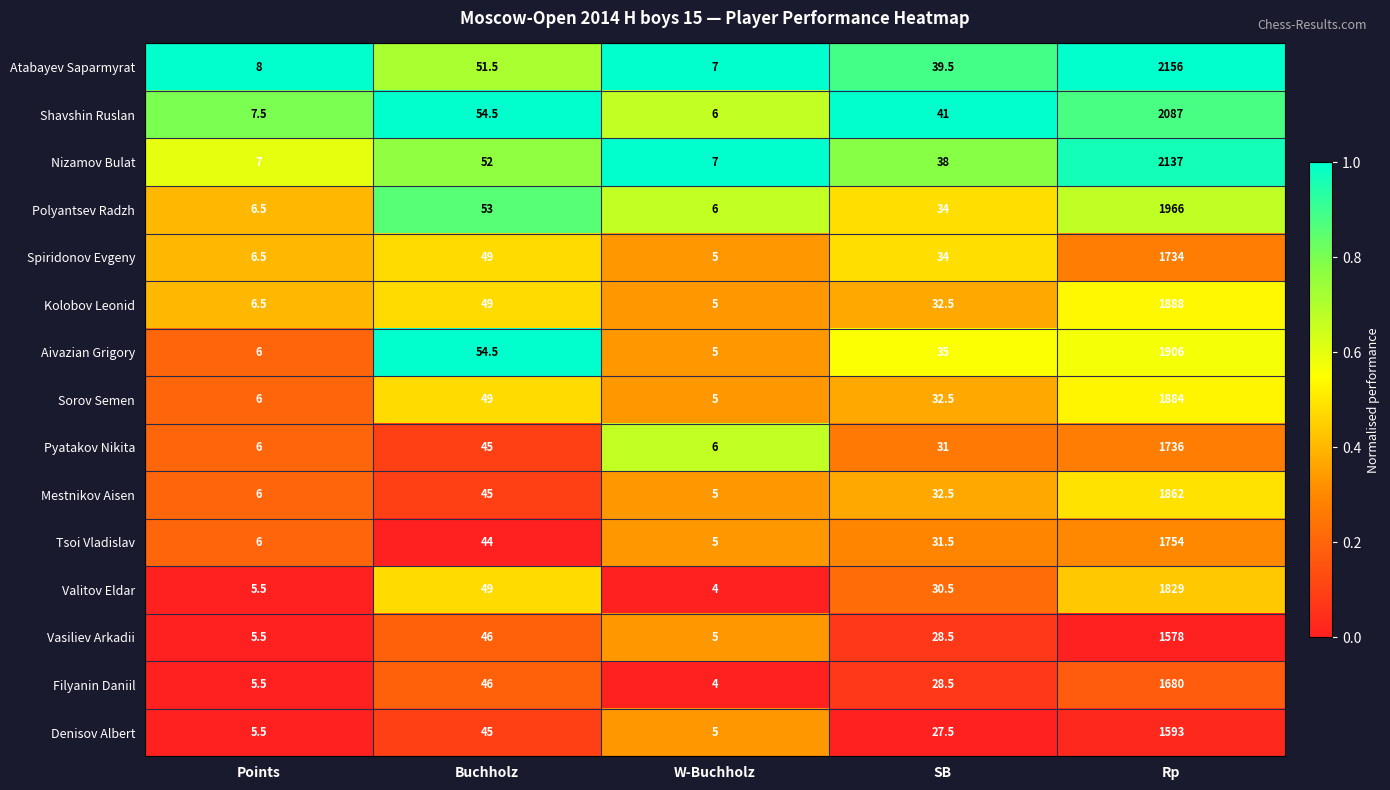

The Spiridonov Evgeny series shows 13.3 at Buchholz. True or false?

False